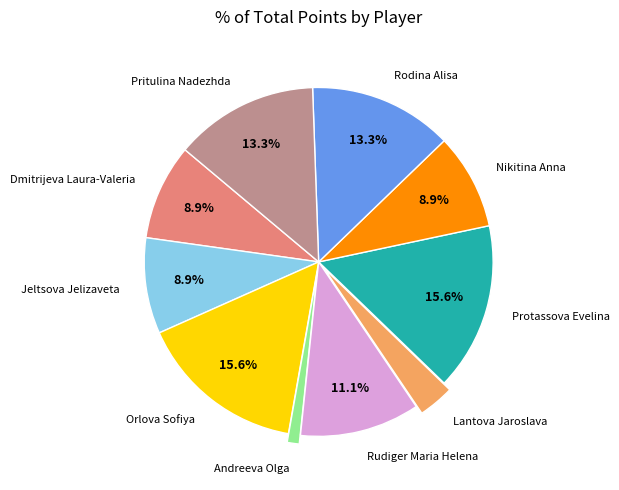

Do Jeltsova Jelizaveta and Pritulina Nadezhda together represent more than half of the pie?

No